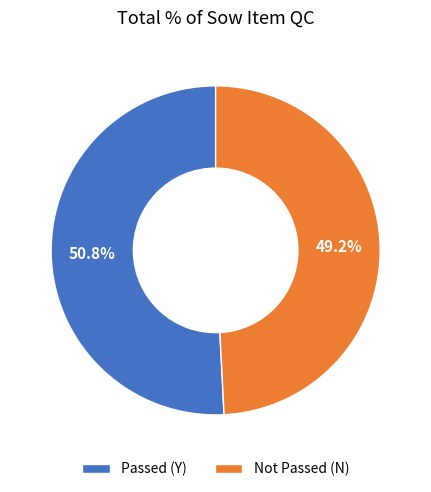

Which slice is the smallest?

Not Passed (N)